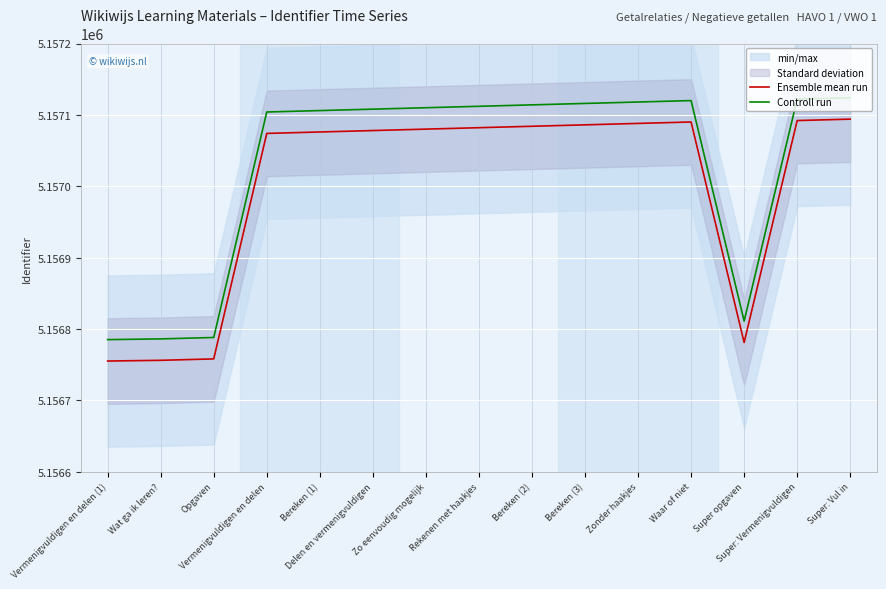

Reading left to right, list all the values displayed in this chart.

Ensemble mean run: Vermenigvuldigen en delen (1)=5156755	Wat ga ik leren?=5156756	Opgaven=5156758	Vermenigvuldigen en delen=5157074	Bereken (1)=5157076	Delen en vermenigvuldigen=5157078	Zo eenvoudig mogelijk=5157080	Rekenen met haakjes=5157082	Bereken (2)=5157084	Bereken (3)=5157086	Zonder haakjes=5157088	Waar of niet=5157090	Super opgaven=5156781	Super: Vermenigvuldigen=5157092	Super: Vul in=5157094
Controll run: Vermenigvuldigen en delen (1)=5156785	Wat ga ik leren?=5156786	Opgaven=5156788	Vermenigvuldigen en delen=5157104	Bereken (1)=5157106	Delen en vermenigvuldigen=5157108	Zo eenvoudig mogelijk=5157110	Rekenen met haakjes=5157112	Bereken (2)=5157114	Bereken (3)=5157116	Zonder haakjes=5157118	Waar of niet=5157120	Super opgaven=5156811	Super: Vermenigvuldigen=5157122	Super: Vul in=5157124